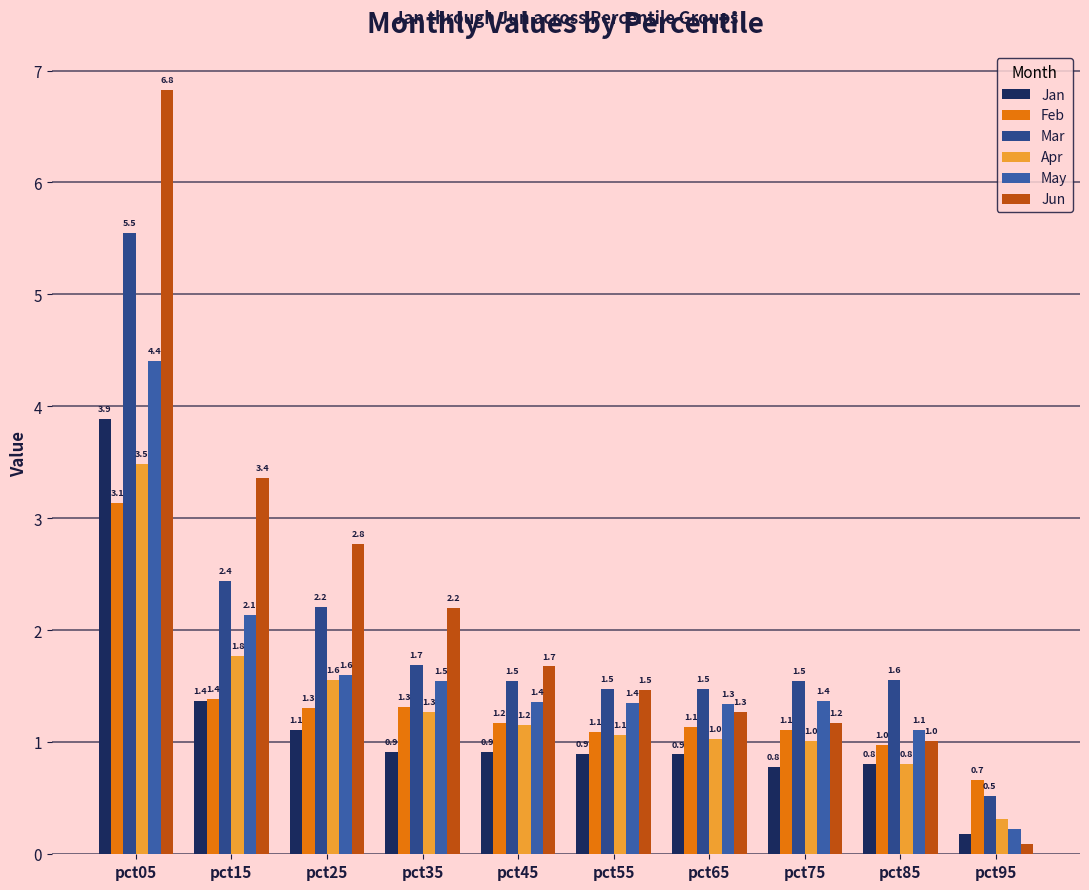

How many categories are shown in the chart?

10